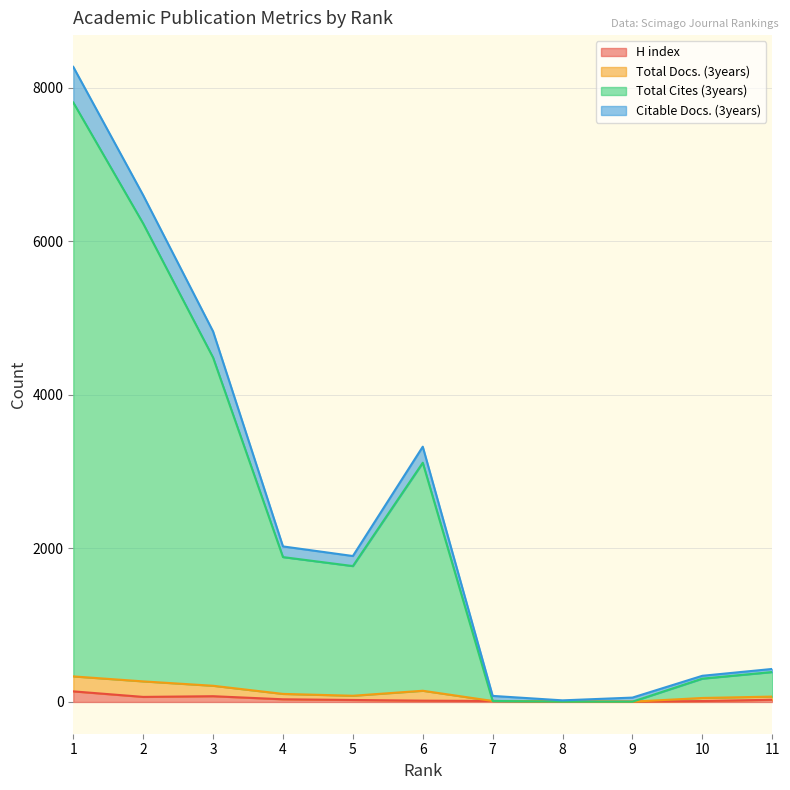

The value of Citable Docs. (3years) at 9 is 57. True or false?

True